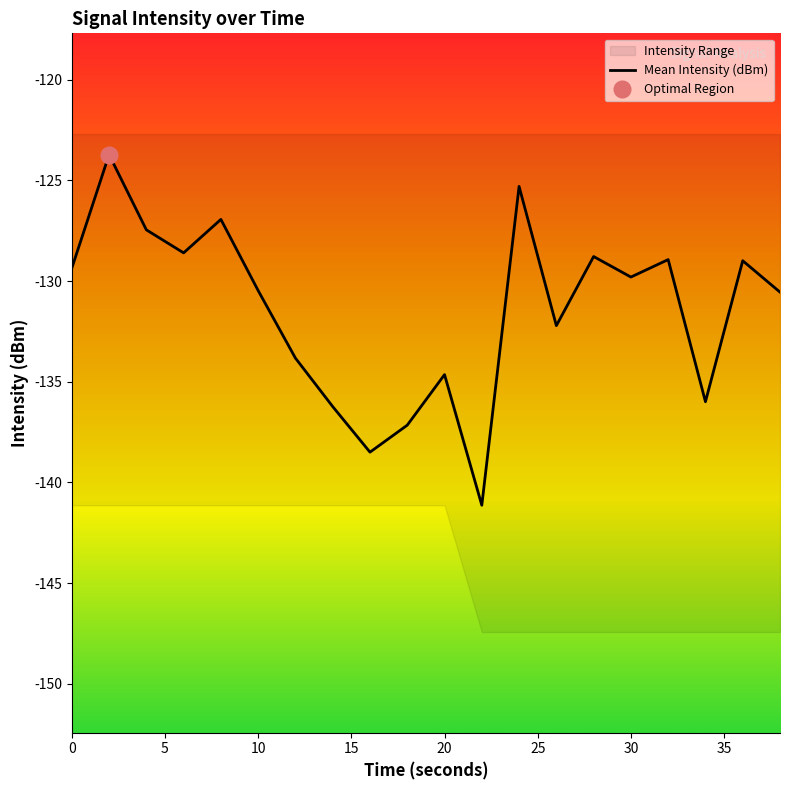

The Mean Intensity (dBm) series shows -134.6 at 20. True or false?

True